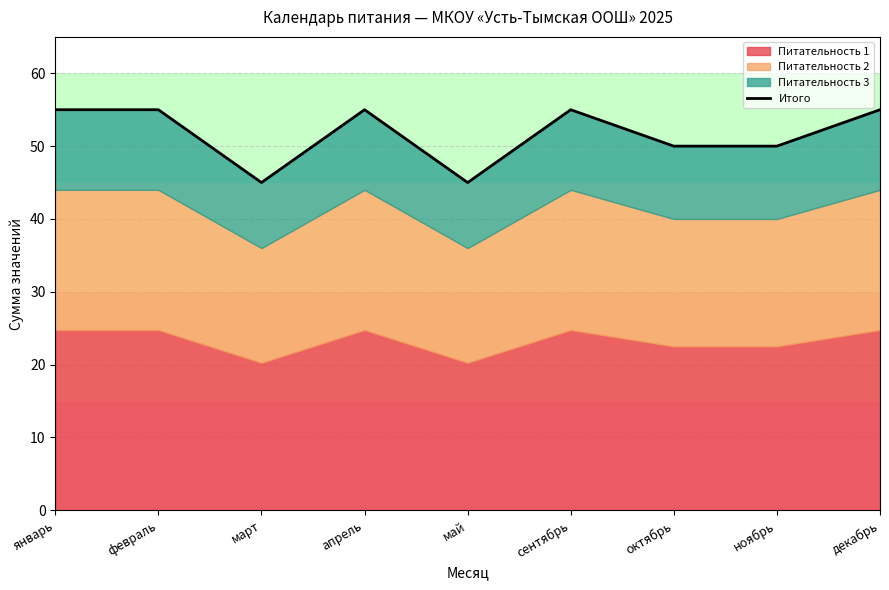

Reading left to right, transcribe all the data shown in this chart.

55	55	45	55	45	55	50	50	55